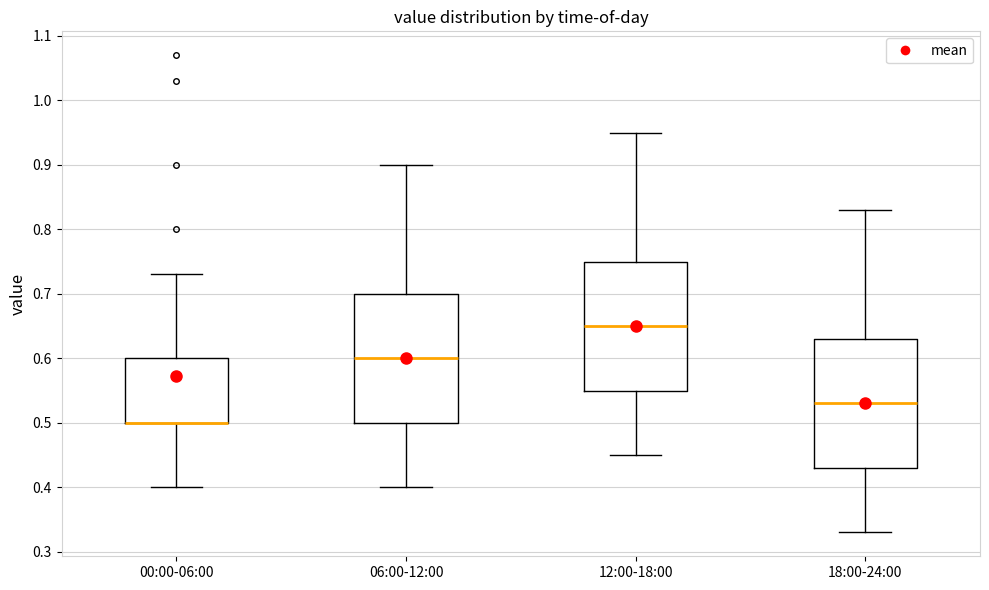

Where does the median line of the box for 06:00-12:00 sit on the y-axis? The values are not printed on the chart, so give them approximately, as read against the axis.

0.60